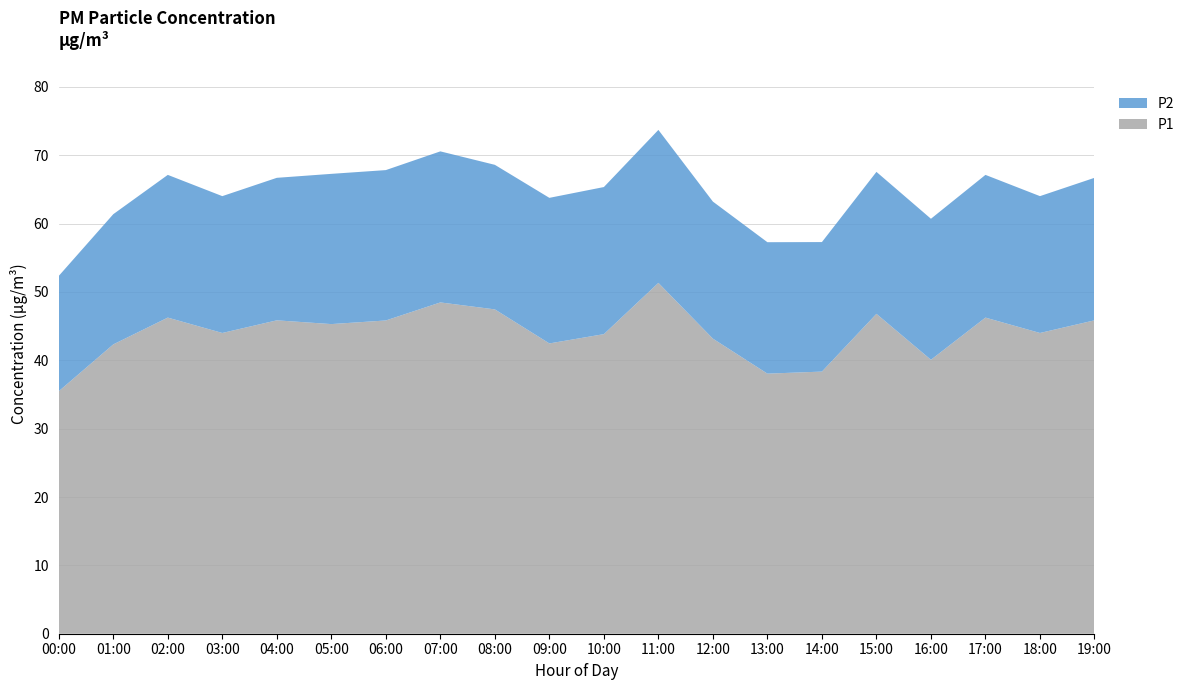

Reading right to left, extract all data points from this chart.

P1: 19:00=45.9	18:00=44.0	17:00=46.2	16:00=40.1	15:00=46.8	14:00=38.4	13:00=38.0	12:00=43.2	11:00=51.3	10:00=43.8	09:00=42.5	08:00=47.5	07:00=48.5	06:00=45.8	05:00=45.3	04:00=45.9	03:00=44.0	02:00=46.2	01:00=42.3	00:00=35.5
P2: 19:00=20.9	18:00=20.0	17:00=20.9	16:00=20.6	15:00=20.8	14:00=18.9	13:00=19.2	12:00=20.1	11:00=22.4	10:00=21.5	09:00=21.3	08:00=21.1	07:00=22.1	06:00=22.0	05:00=22.0	04:00=20.9	03:00=20.0	02:00=20.9	01:00=19.1	00:00=16.9